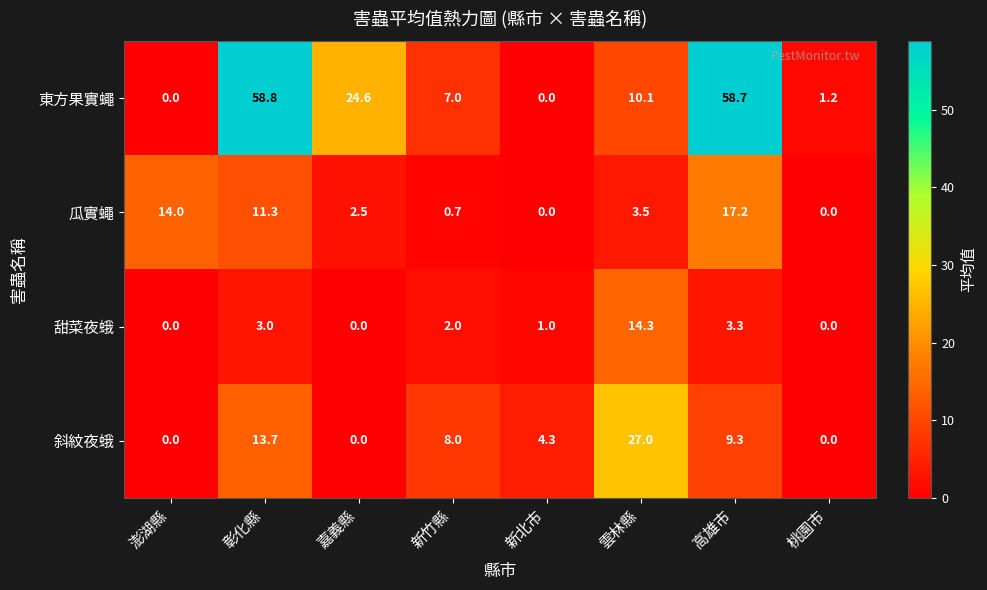

At 彰化縣, list the series in order from smallest to largest.

甜菜夜蛾, 瓜實蠅, 斜紋夜蛾, 東方果實蠅